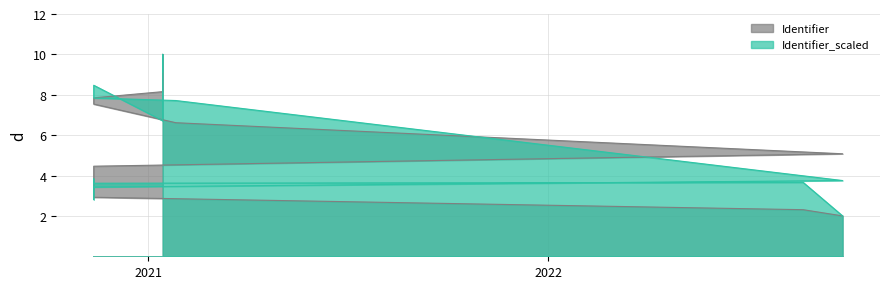

True or false: the data has more than 2 interior local peaks.

False